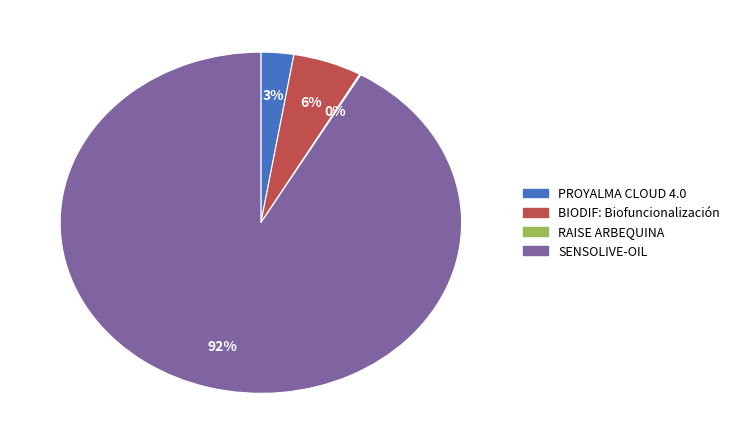

To the nearest percent, what is the average slice percentage?

25%